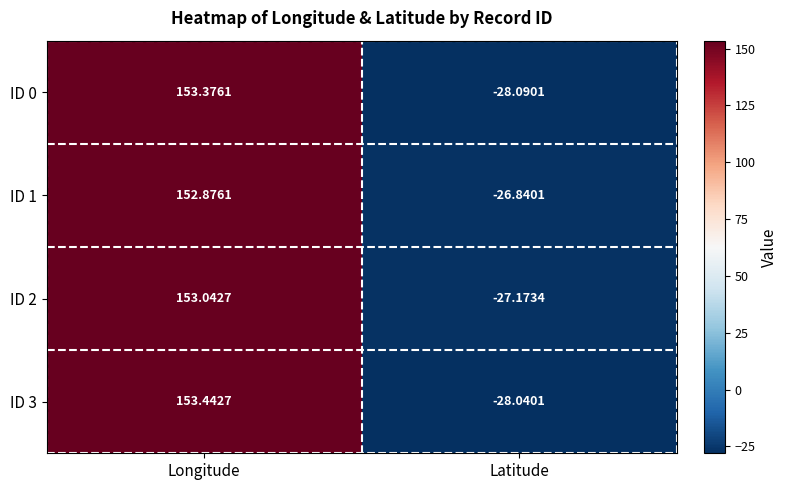

List the series in order of their peak value, lowest first.

ID 1, ID 2, ID 0, ID 3